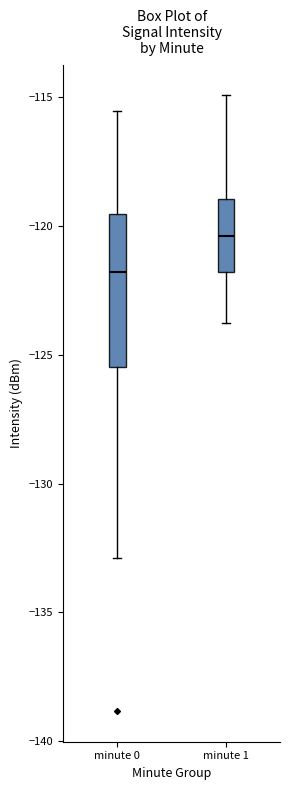

Reading left to right, read every box against the y-axis: the position of its median line, the range the box covers, and the ends of its whiskers. The values are not printed on the chart, so give them approximately, as read against the axis.

minute 0: median -122.0, box -125.5 to -119.5, whiskers -133.0 to -115.5
minute 1: median -120.5, box -122.0 to -119.0, whiskers -124.0 to -115.0